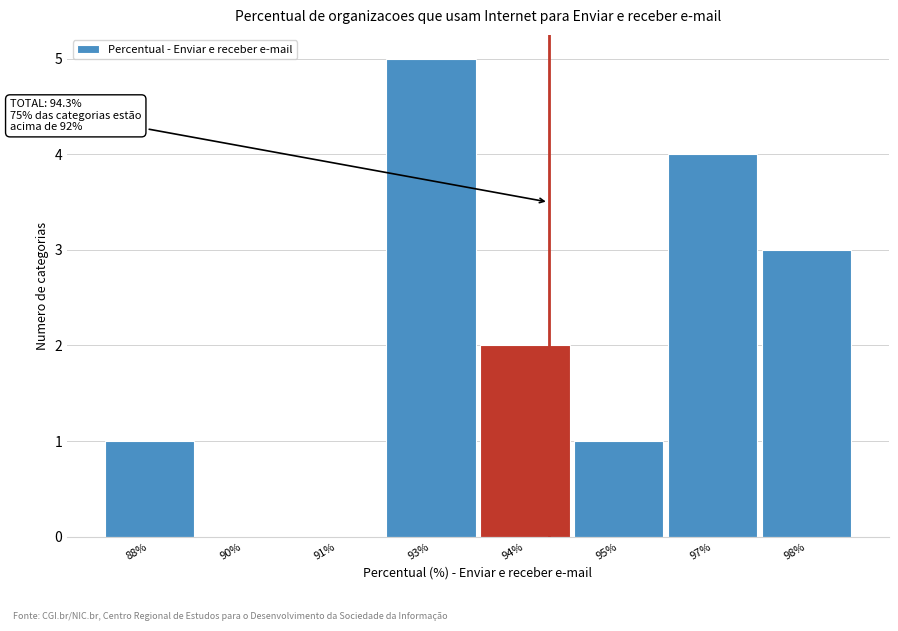

Reading left to right, transcribe all the data shown in this chart.

88%=1	90%=0	91%=0	93%=5	94%=2	95%=1	97%=4	98%=3